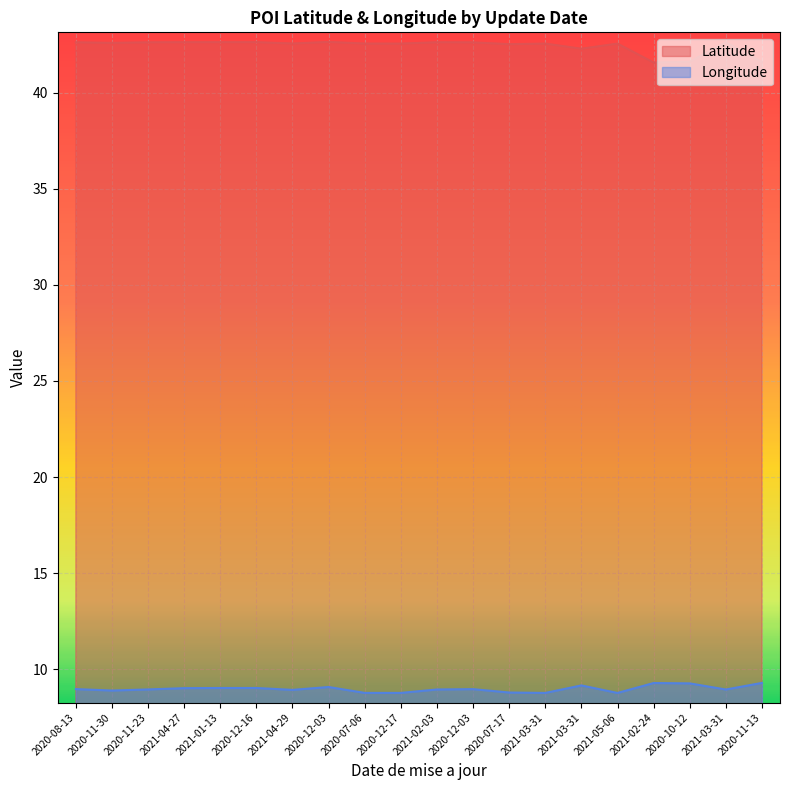

In Longitude, how many points are higher than both neighbors (excluding endpoints)?

5